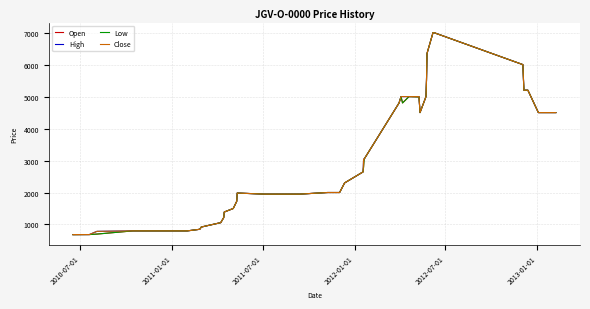

In Open, how many points are lower than both neighbors (excluding endpoints)?

2